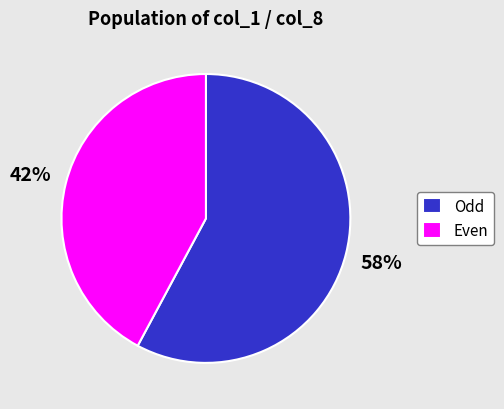

Does any single category account for the majority?

Yes